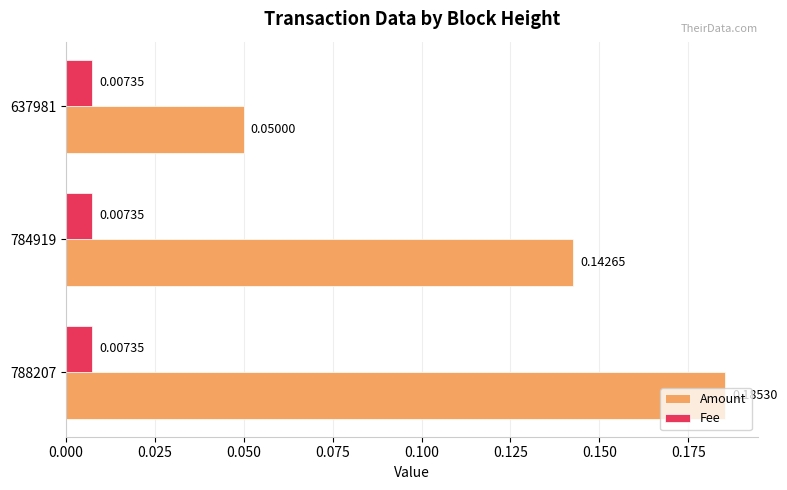

What is the sum of all Amount values?

0.4